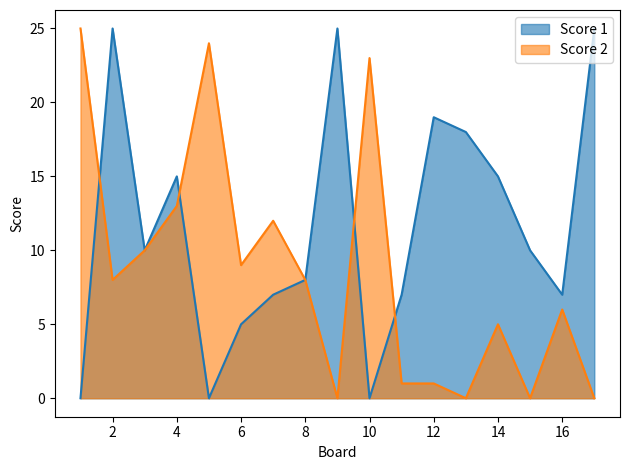

Which has a higher value, 12 or 3?

12